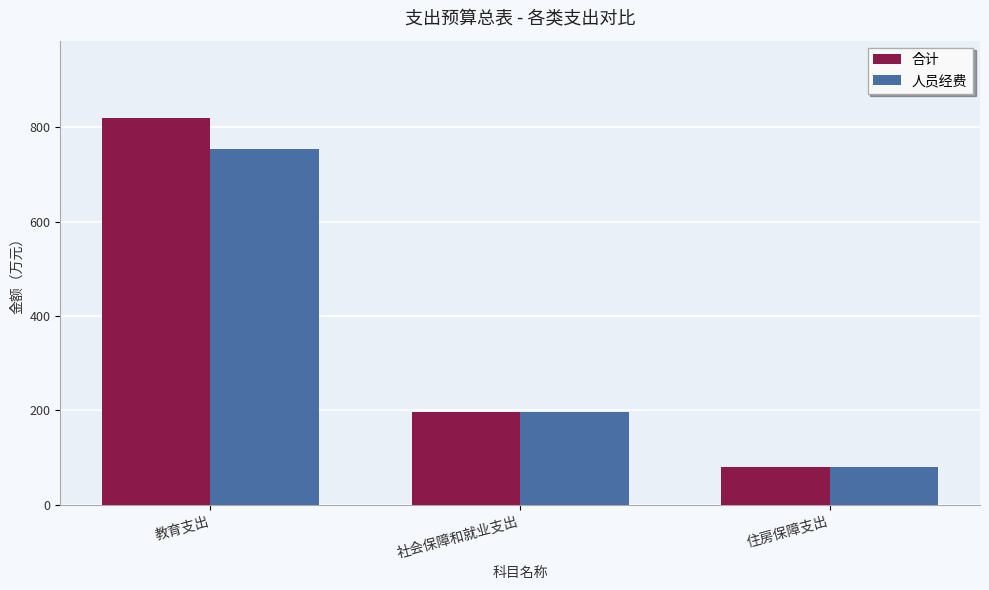

Which series has the largest total across all categories?

合计